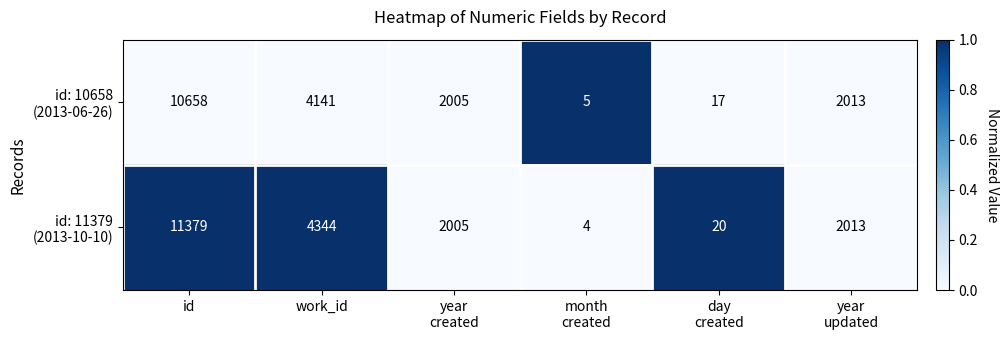

At which category is the sum across all series the highest?

id